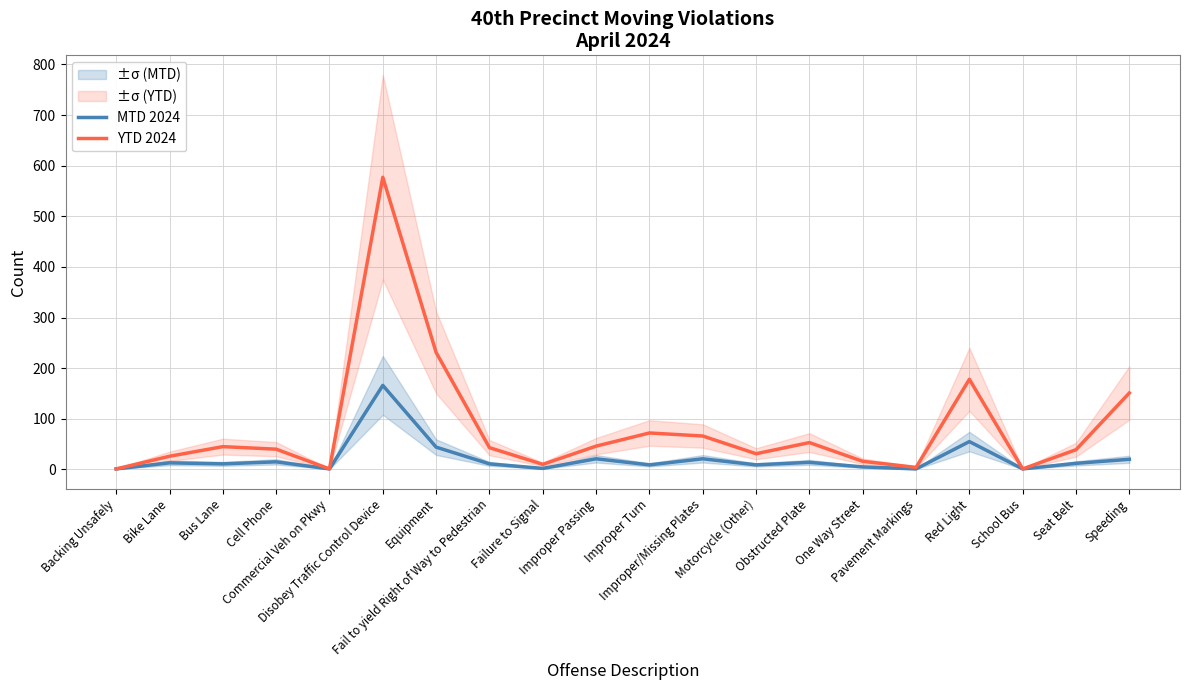

What is the spread (max minus min) of values at Failure to Signal?

8